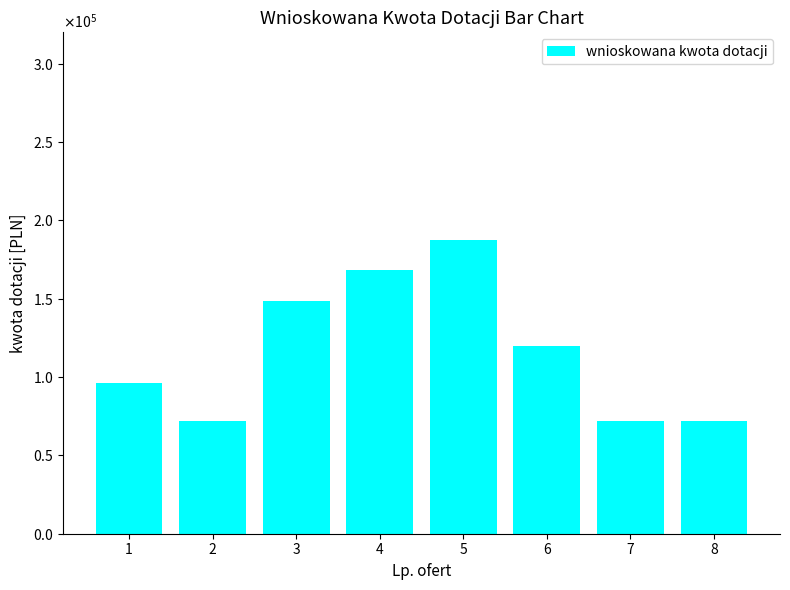

What is the difference between the maximum and minimum values?

115200